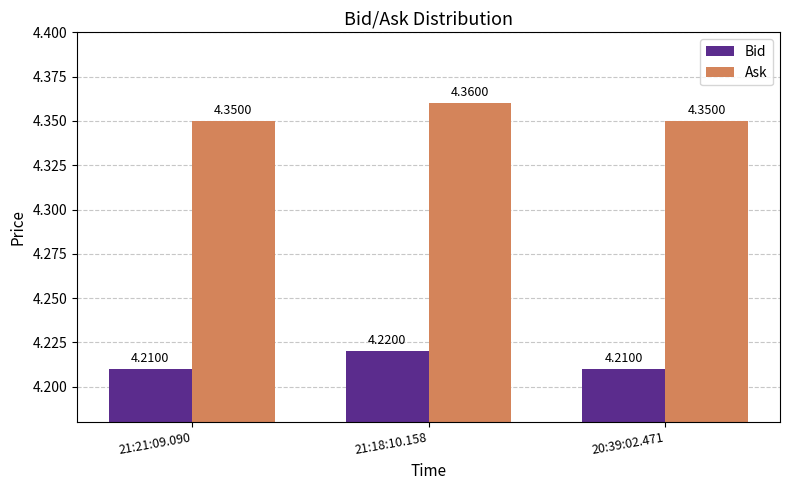

Which series has the widest spread of values?

Ask